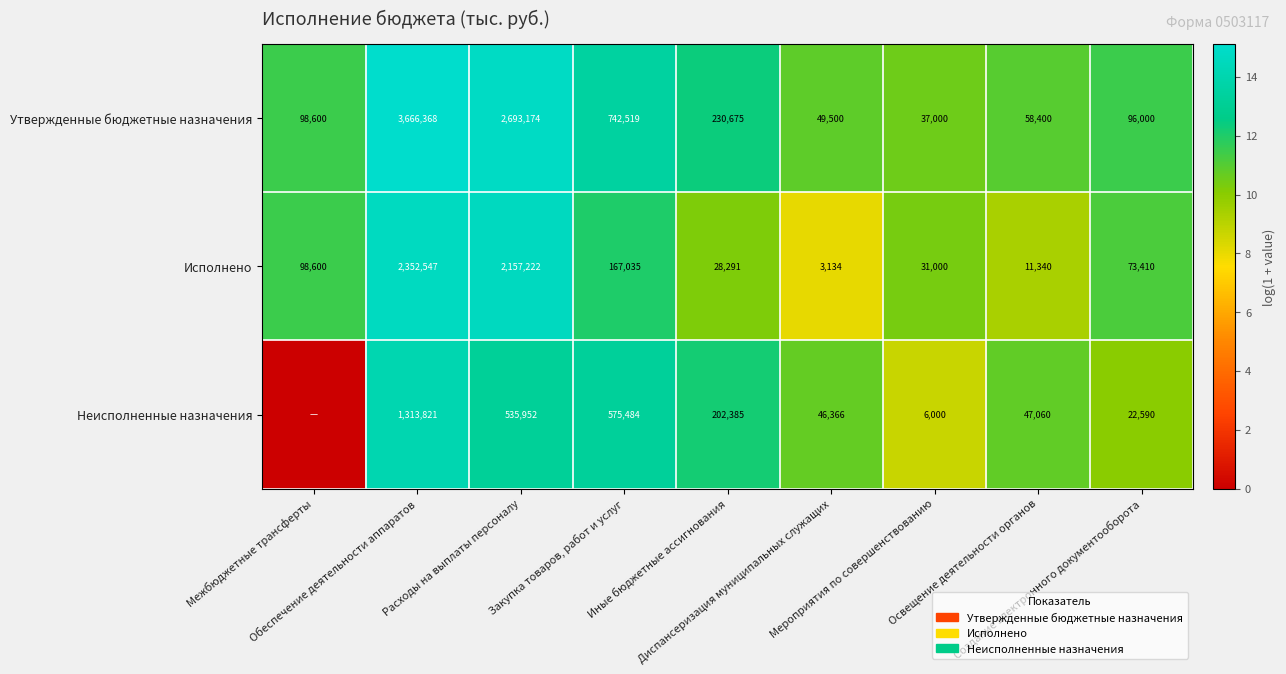

What is the difference between the maximum and minimum values in the Утвержденные бюджетные назначения series?

3629368